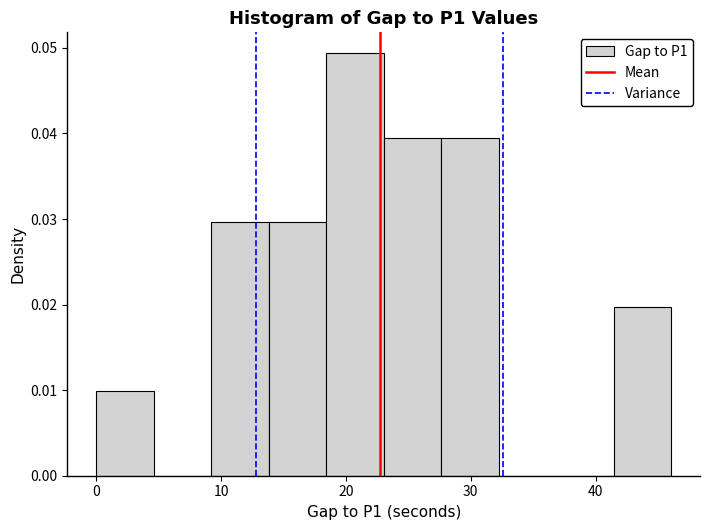

Over which range of the x-axis is the bar tallest?

18 to 23